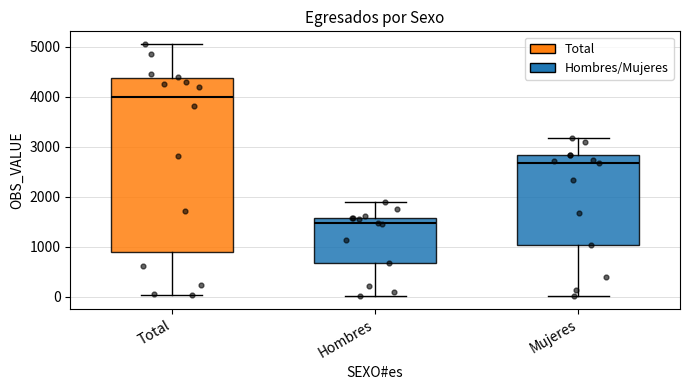

Reading left to right, transcribe this box plot: for each box, give where its median line is, the range the box spans, and where its two whiskers end, as read against the y-axis. The values are not printed on the chart, so give them approximately, as read against the axis.

Total: median 4000, box 900 to 4400, whiskers 0 to 5100
Hombres: median 1500, box 700 to 1600, whiskers 0 to 1900
Mujeres: median 2700, box 1000 to 2800, whiskers 0 to 3200